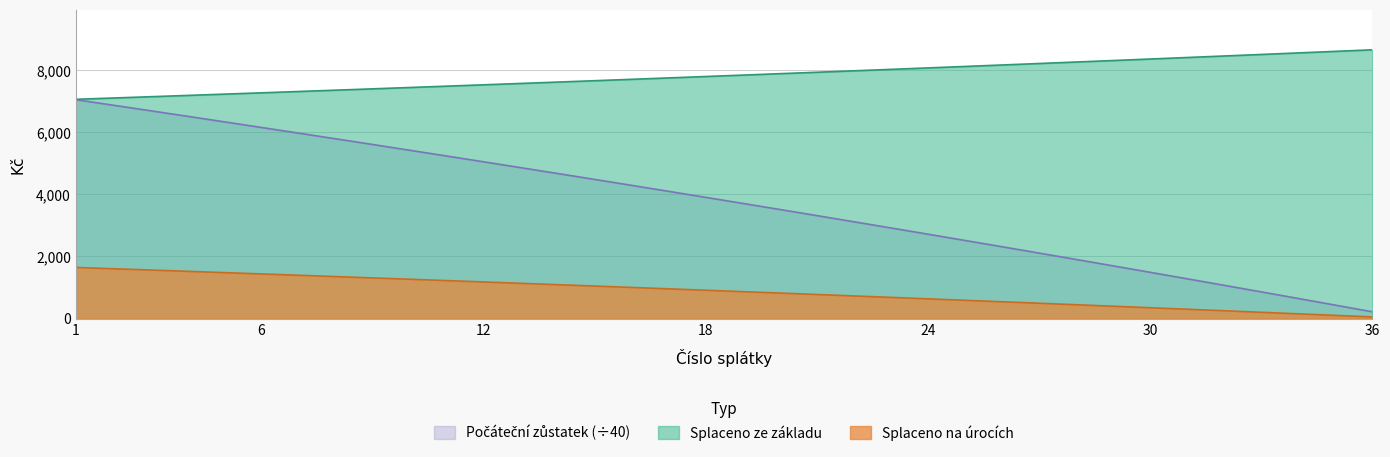

Reading right to left, transcribe all the data shown in this chart.

Splaceno na úrocích: 216.4	431.6	645.5	858.2	1069.6	1279.8	1488.8	1696.6	1903.2	2108.6	2312.8	2515.8	2717.6	2918.3	3117.8	3316.1	3513.3	3709.4	3904.3	4098.0	4290.7	4482.2	4672.7	4862.0	5050.2	5237.3	5423.4	5608.4	5792.3	5975.1	6156.8	6337.6	6517.2	6695.9	6873.4	7050.0
Splaceno ze základu: 8656.8	8606.6	8556.7	8507.1	8457.8	8408.7	8359.9	8311.5	8263.3	8215.3	8167.7	8120.3	8073.2	8026.4	7979.9	7933.6	7887.6	7841.8	7796.3	7751.1	7706.2	7661.5	7617.1	7572.9	7529.0	7485.3	7441.9	7398.7	7355.8	7313.2	7270.7	7228.6	7186.7	7145.0	7103.5	7062.3
Počáteční zůstatek: 50.5	100.7	150.6	200.2	249.6	298.6	347.4	395.9	444.1	492.0	539.7	587.0	634.1	680.9	727.5	773.8	819.8	865.5	911.0	956.2	1001.2	1045.9	1090.3	1134.5	1178.4	1222.0	1265.5	1308.6	1351.5	1394.2	1436.6	1478.8	1520.7	1562.4	1603.8	1645.0